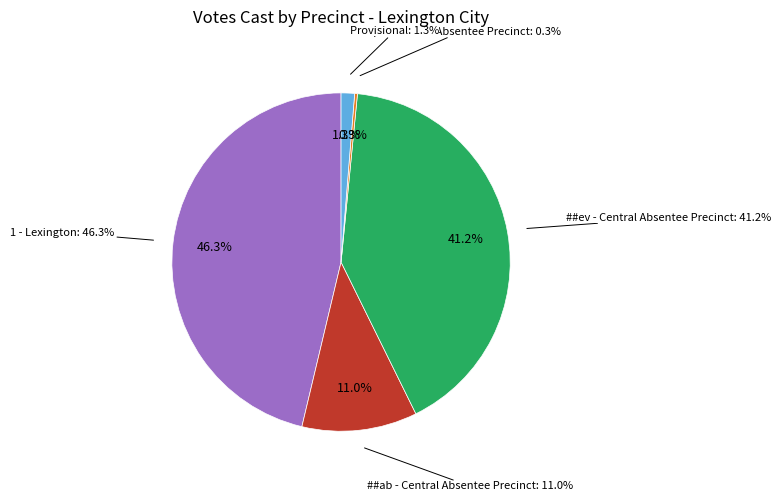

To the nearest percent, what is the combined percentage of ##pe - Central Absentee Precinct and ##ev - Central Absentee Precinct?

41%